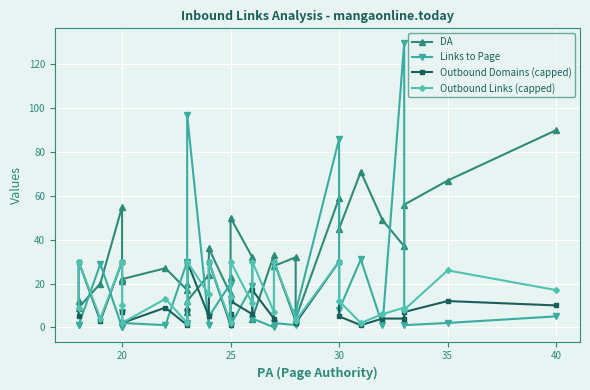

Which series has the largest total across all categories?

DA